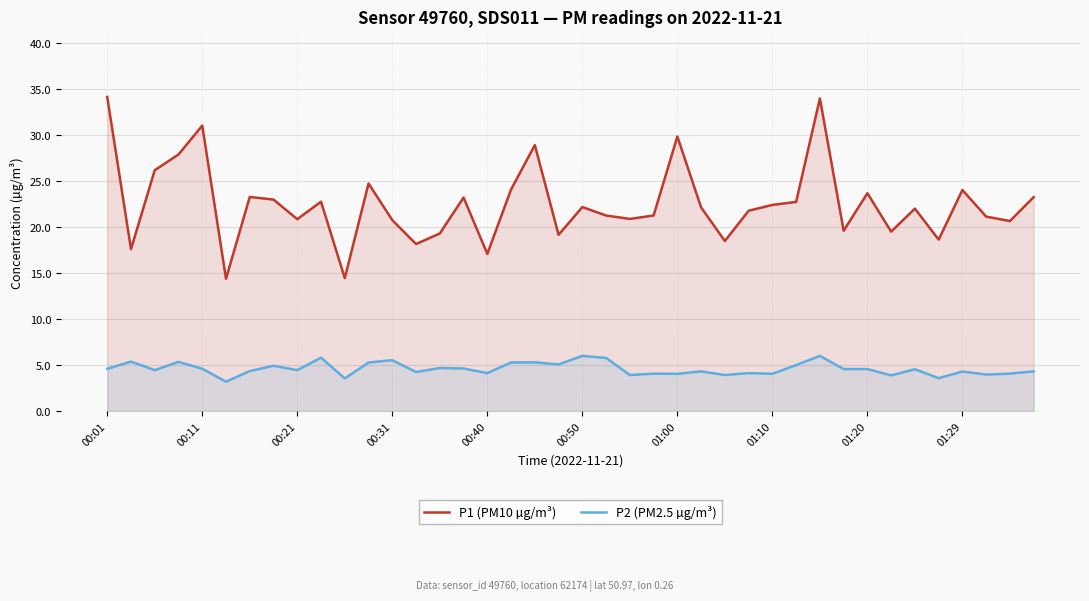

What is the difference between the maximum and minimum values in the P2 (PM2.5 µg/m³) series?

2.8